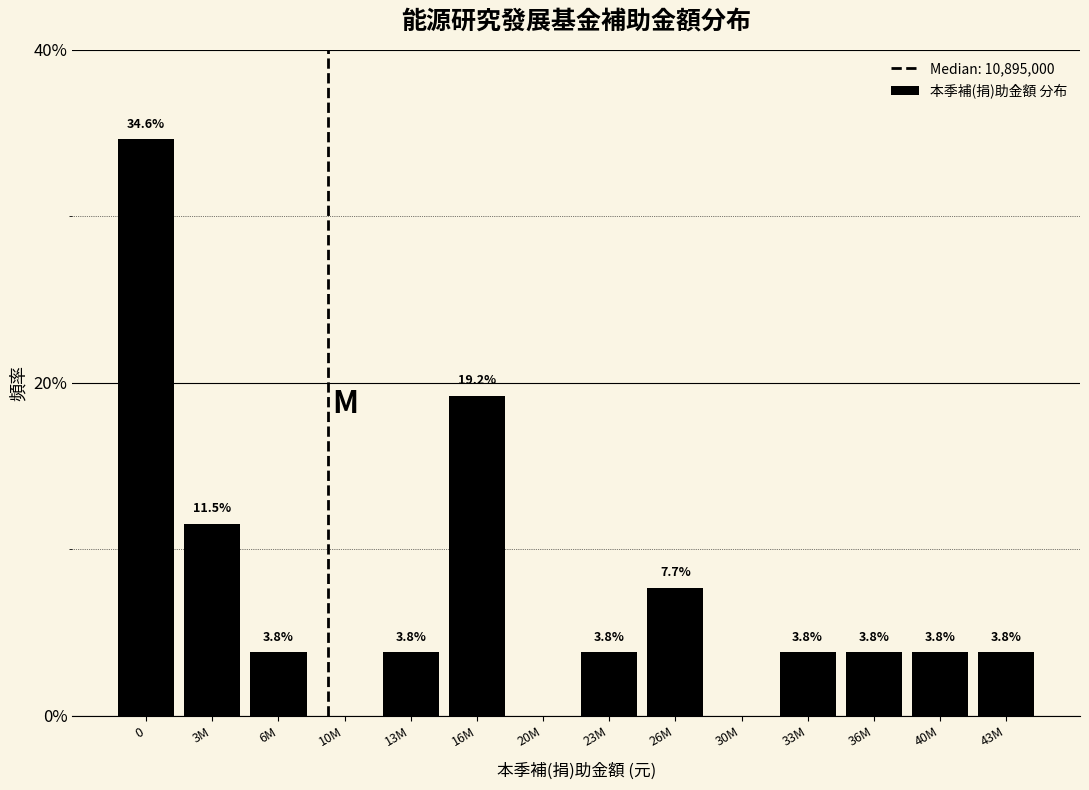

Reading left to right, what are all the values shown in this chart?

0=34.6	3M=11.5	6M=3.8	10M=0.0	13M=3.8	16M=19.2	20M=0.0	23M=3.8	26M=7.7	30M=0.0	33M=3.8	36M=3.8	40M=3.8	43M=3.8